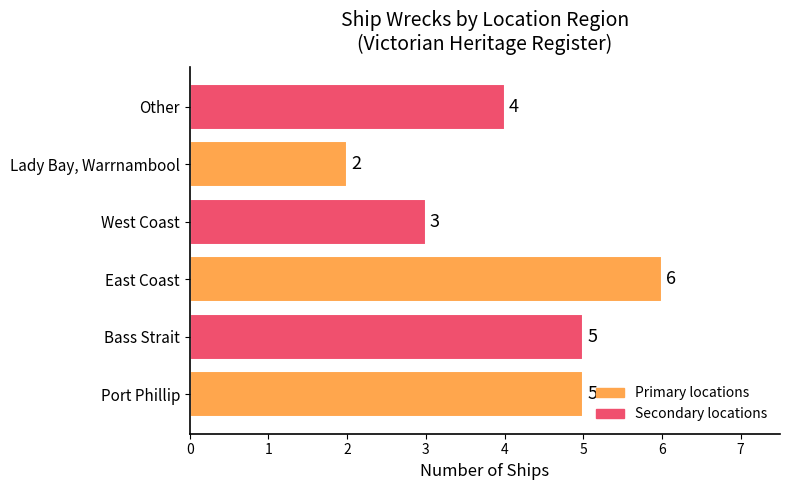

Between Other and Port Phillip, which is larger?

Port Phillip